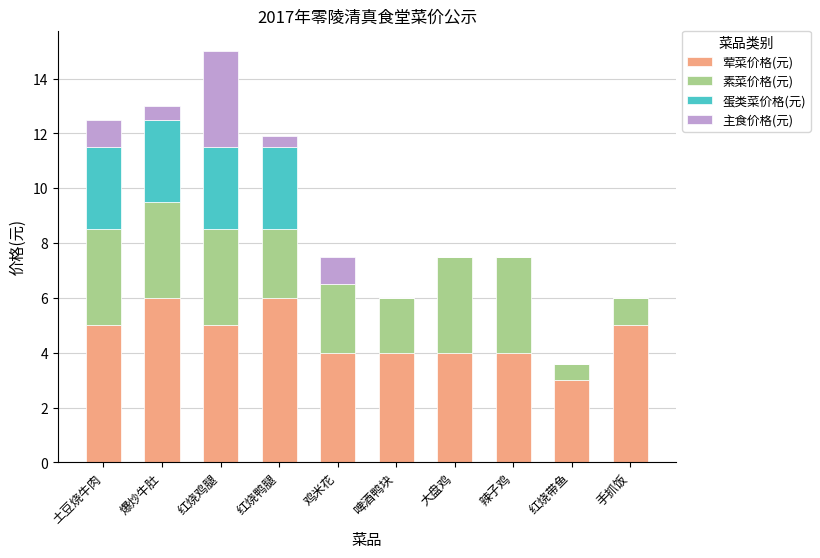

Read the 荤菜价格(元) value at 土豆烧牛肉.

5.0